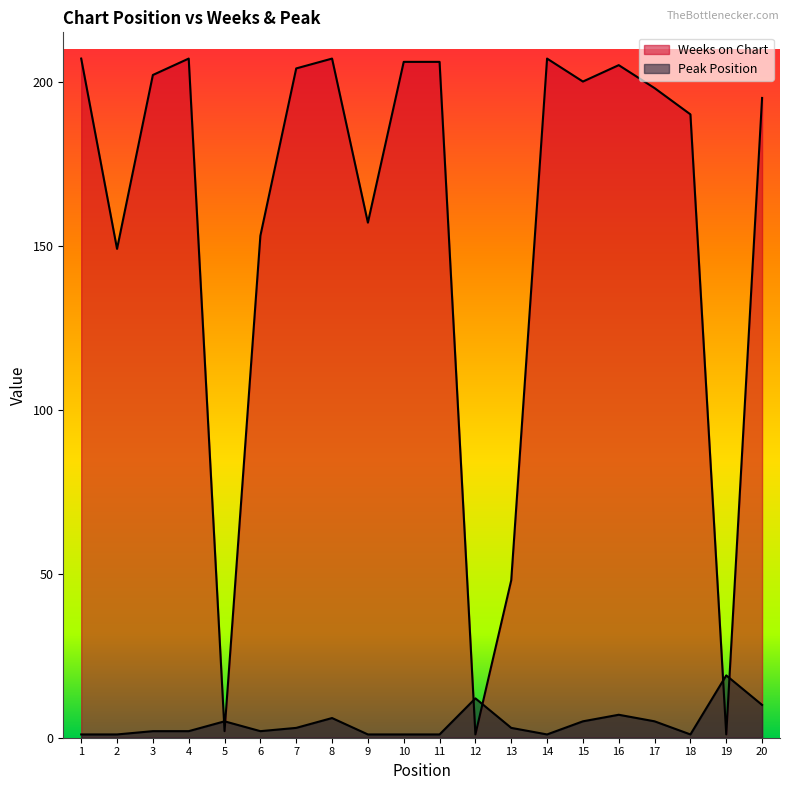

List the series in order of their peak value, highest first.

Weeks on Chart, Peak Position